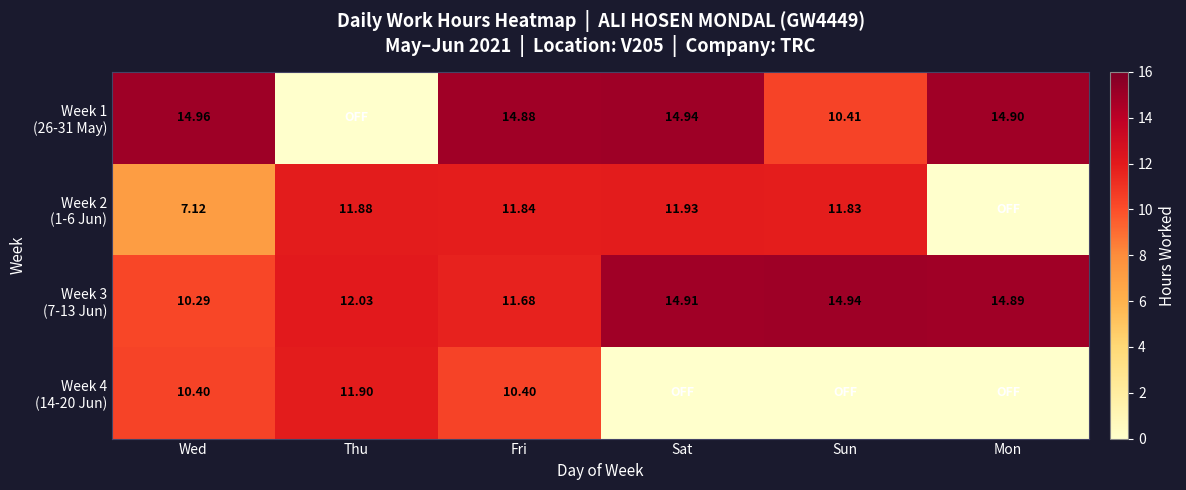

At which category does the chart reach its peak across all series?

Wed